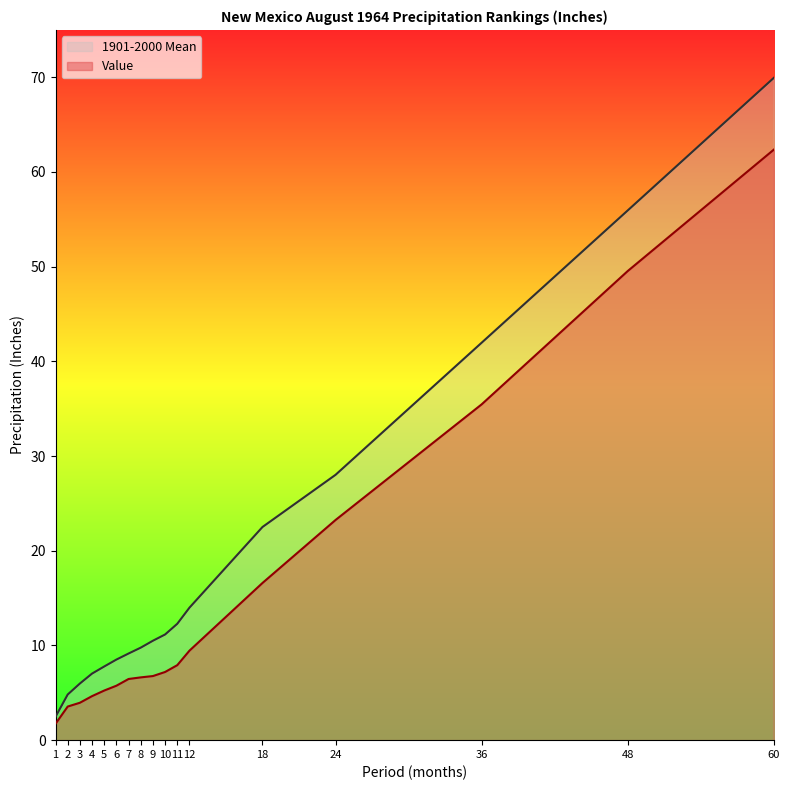

What is the difference between the maximum and second lowest values in the Value series?

58.8